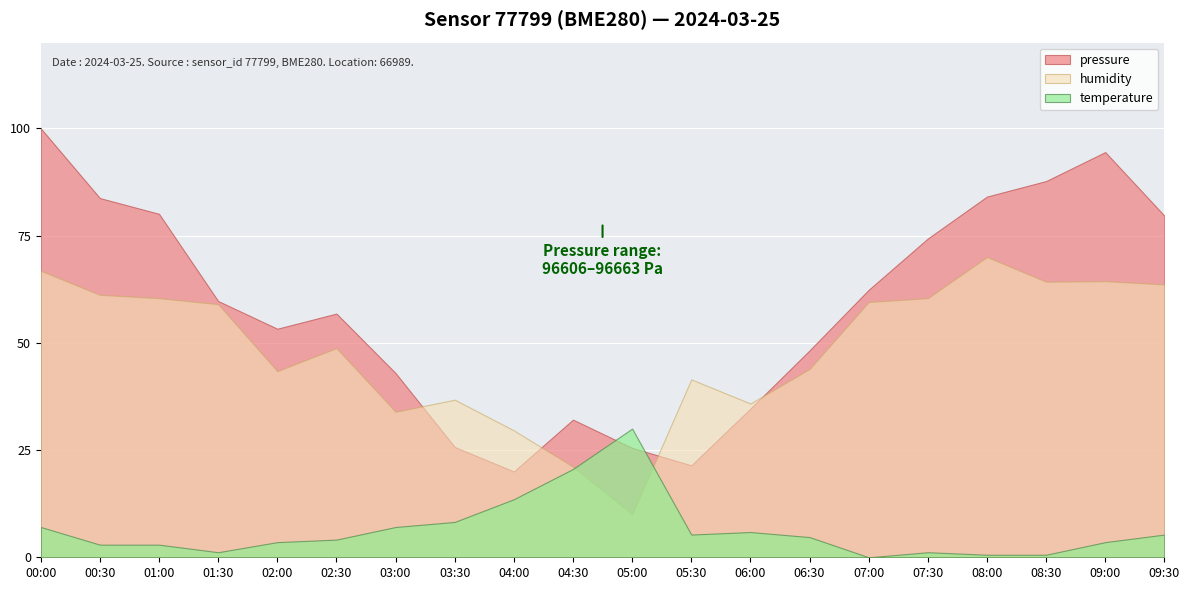

Reading left to right, list all the values displayed in this chart.

pressure: 00:00=96663.3	00:30=96651.6	01:00=96649.0	01:30=96634.4	02:00=96629.8	02:30=96632.3	03:00=96622.4	03:30=96610.1	04:00=96606.0	04:30=96614.6	05:00=96609.9	05:30=96607.0	06:00=96616.5	06:30=96626.2	07:00=96636.3	07:30=96644.9	08:00=96651.9	08:30=96654.5	09:00=96659.3	09:30=96648.7
humidity: 00:00=95.8	00:30=95.4	01:00=95.3	01:30=95.2	02:00=94.0	02:30=94.4	03:00=93.2	03:30=93.5	04:00=92.9	04:30=92.2	05:00=91.4	05:30=93.8	06:00=93.4	06:30=94.0	07:00=95.2	07:30=95.3	08:00=96.1	08:30=95.6	09:00=95.6	09:30=95.6
temperature: 00:00=3.7	00:30=3.6	01:00=3.6	01:30=3.6	02:00=3.6	02:30=3.6	03:00=3.7	03:30=3.7	04:00=3.8	04:30=3.9	05:00=4.0	05:30=3.6	06:00=3.6	06:30=3.6	07:00=3.5	07:30=3.6	08:00=3.5	08:30=3.5	09:00=3.6	09:30=3.6